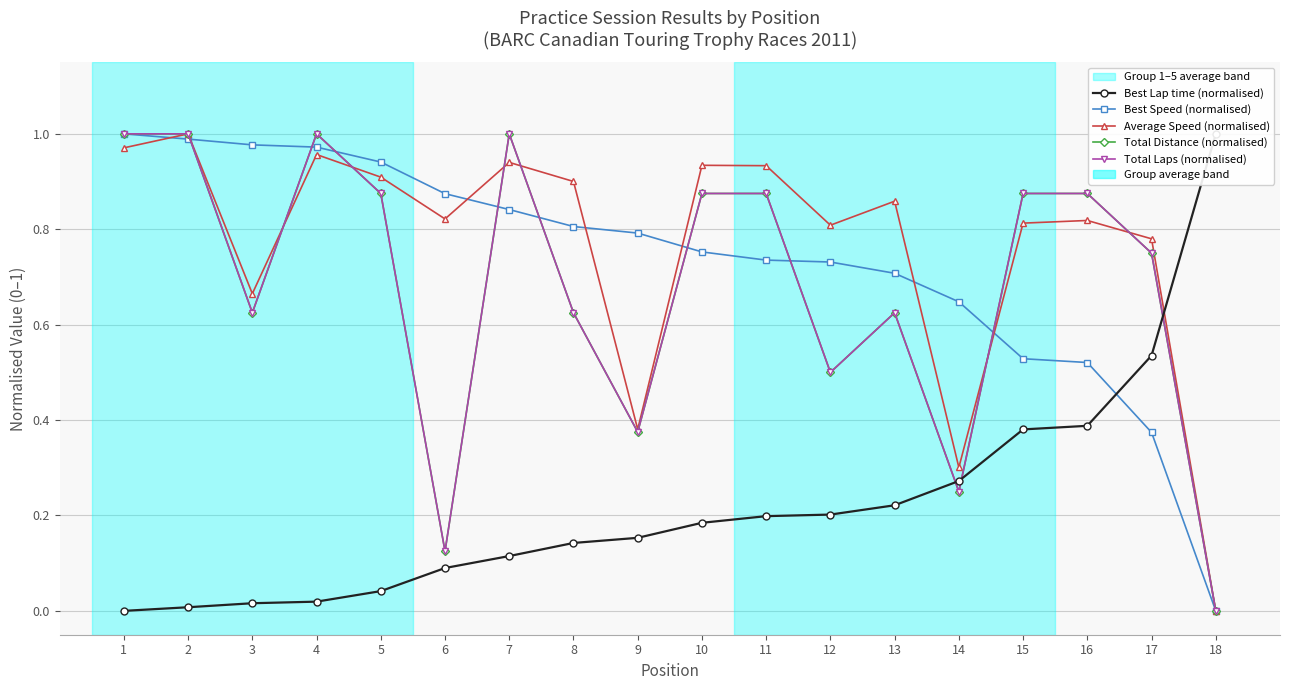

Count the number of categories in the chart.

18